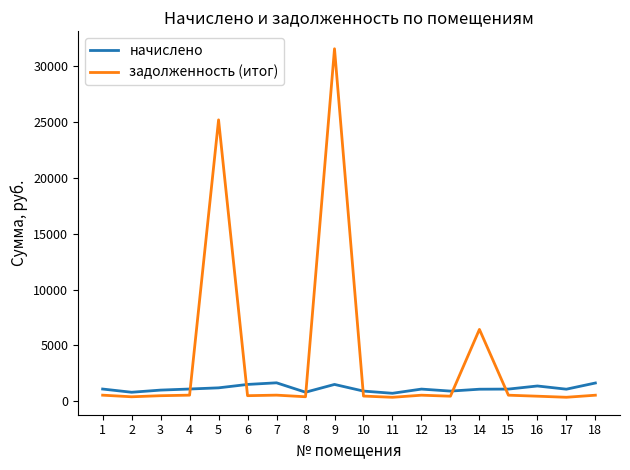

What is the highest value of the начислено series?

1655.7